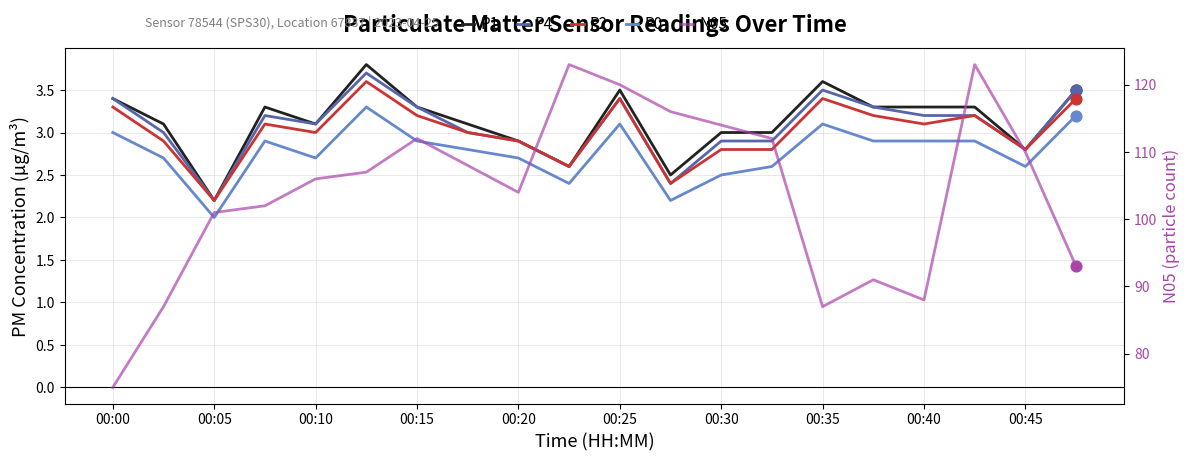

At how many categories does at least one series exceed 12?

20